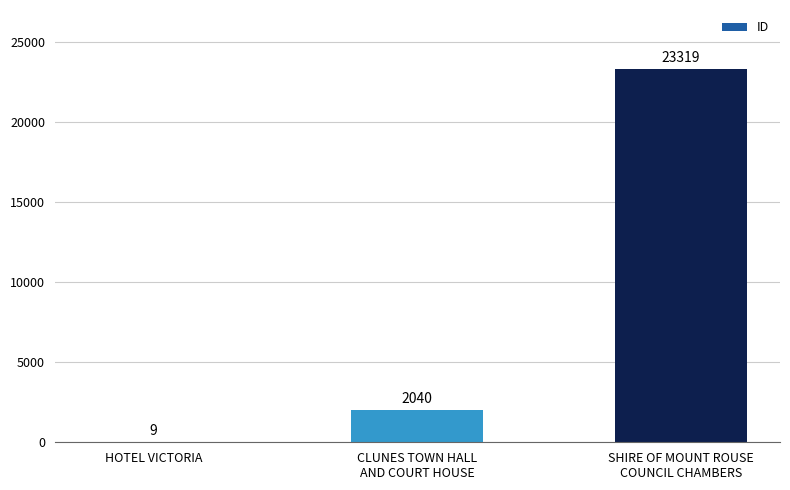

What is the change in value from HOTEL VICTORIA to CLUNES TOWN HALL
AND COURT HOUSE?

+2031